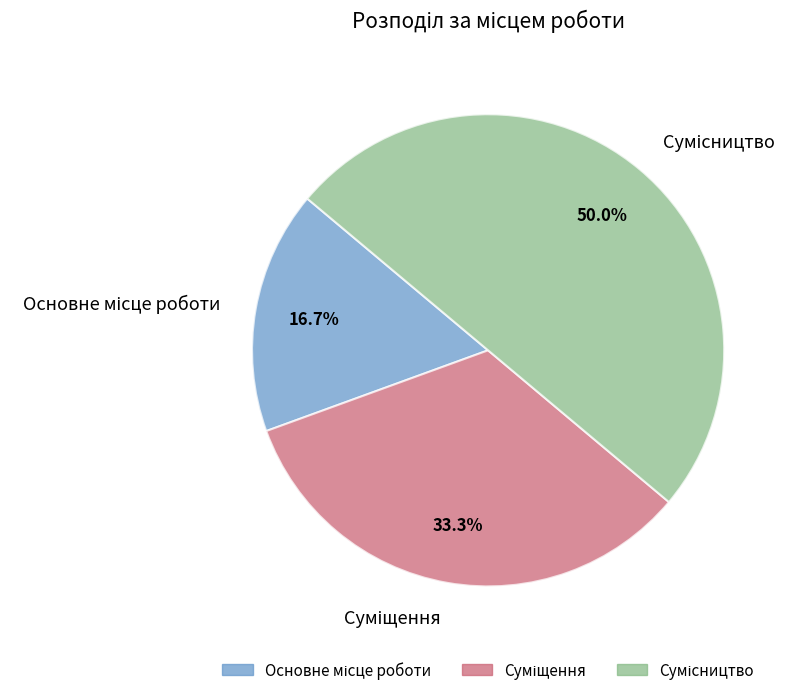

To the nearest percent, what portion does Сумісництво represent?

50%